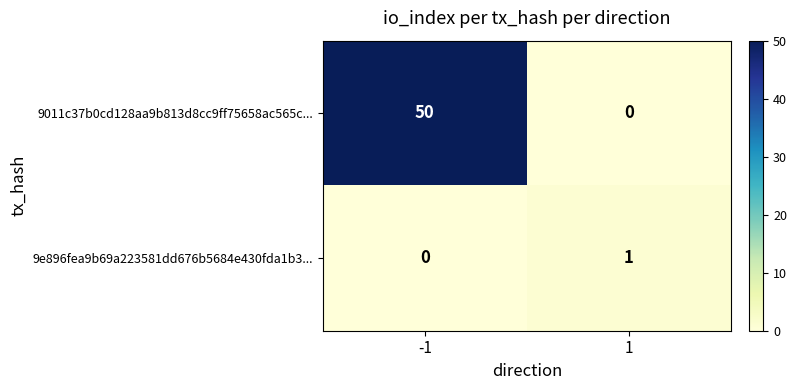

At which category is the sum across all series the highest?

-1